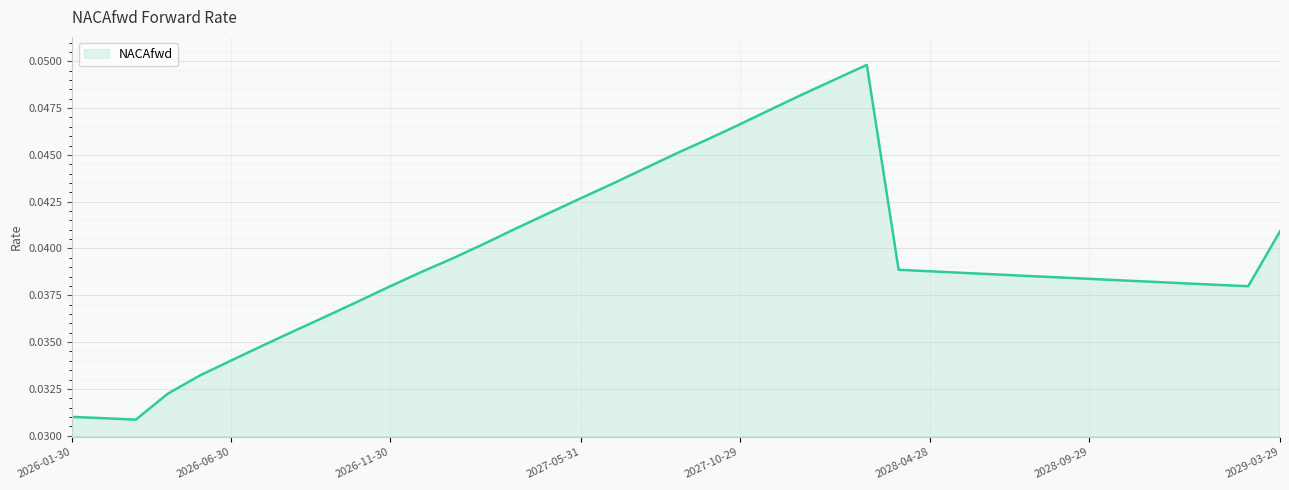

How many lines are shown in the chart?

1